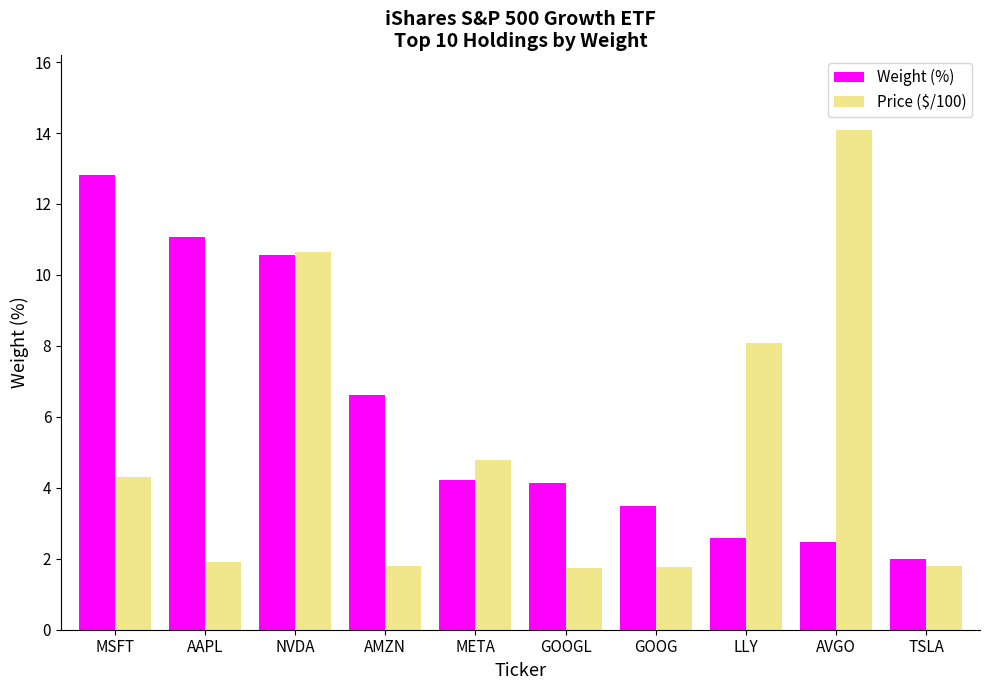

Is the value of Price ($/100) at AVGO greater than the value of Weight (%) at AMZN?

Yes